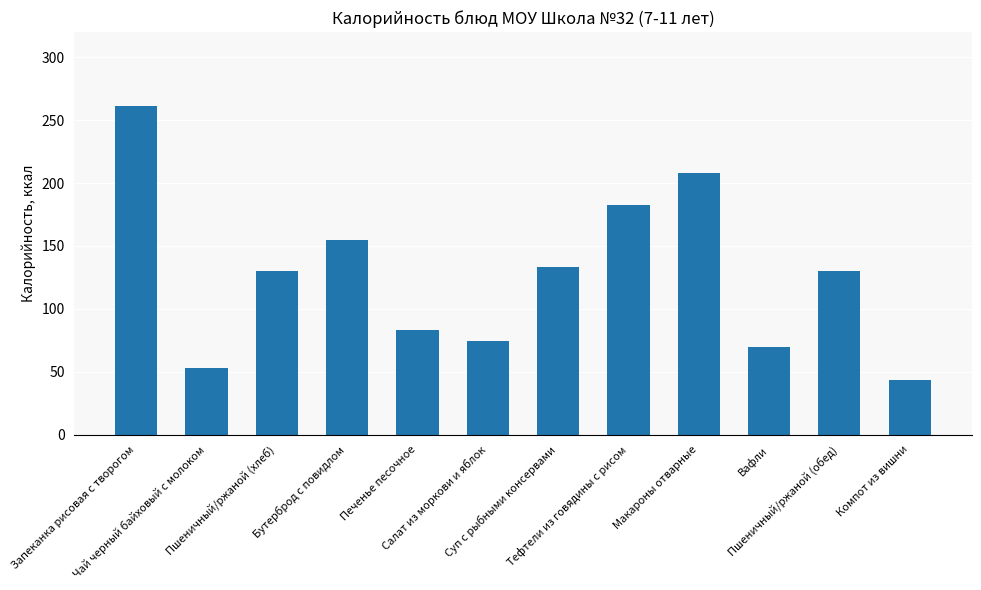

What position from the right is Салат из моркови и яблок?

7